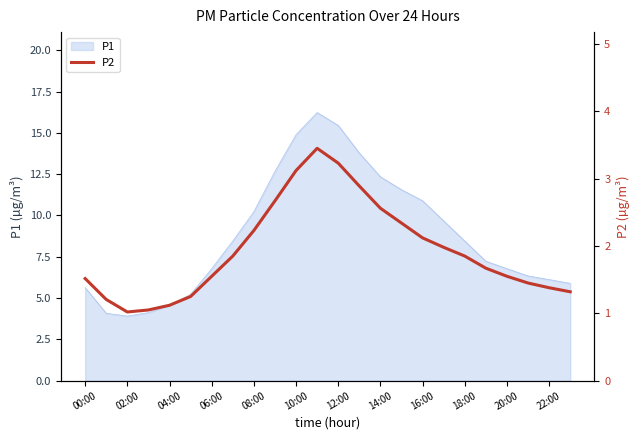

The P1 series shows 6.5 at 04:00. True or false?

False